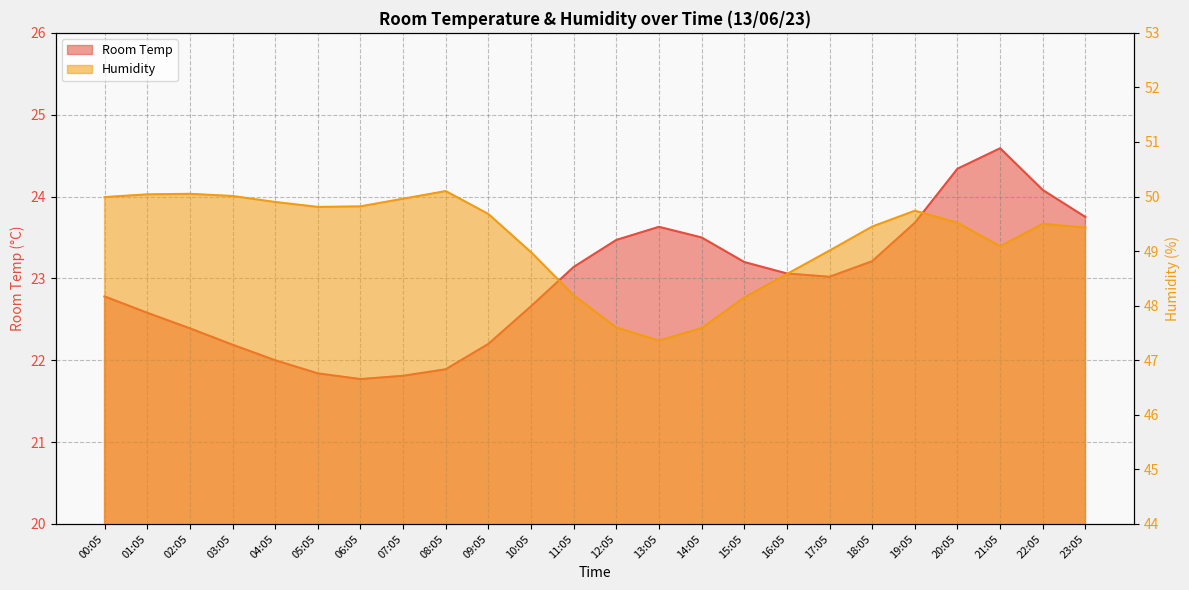

Rank the categories by Humidity value from lowest to highest.

13:05, 14:05, 12:05, 15:05, 11:05, 16:05, 10:05, 17:05, 21:05, 23:05, 18:05, 22:05, 20:05, 09:05, 19:05, 05:05, 06:05, 04:05, 07:05, 00:05, 03:05, 01:05, 02:05, 08:05